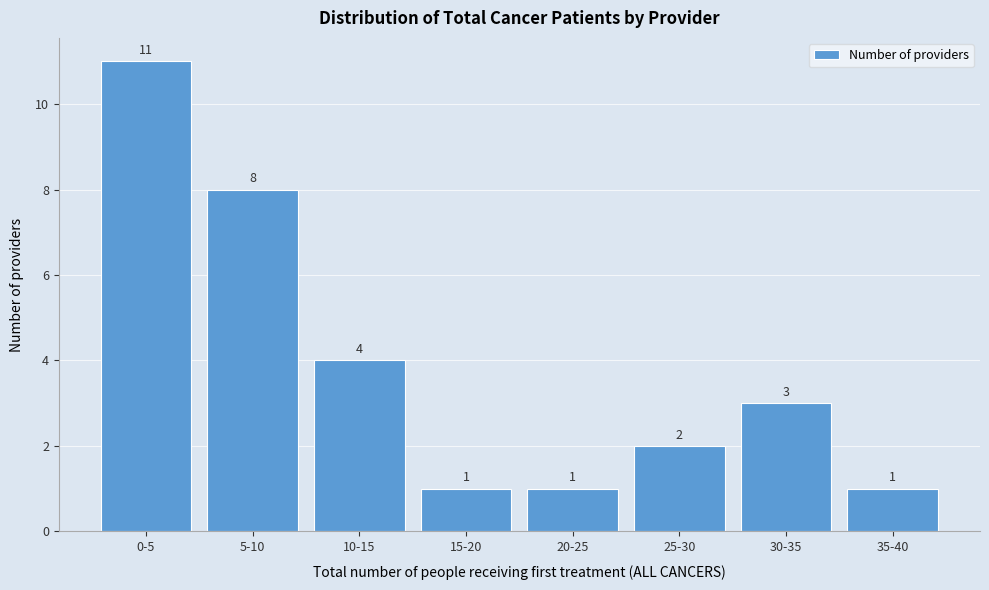

Reading right to left, transcribe all the data shown in this chart.

35-40=1	30-35=3	25-30=2	20-25=1	15-20=1	10-15=4	5-10=8	0-5=11